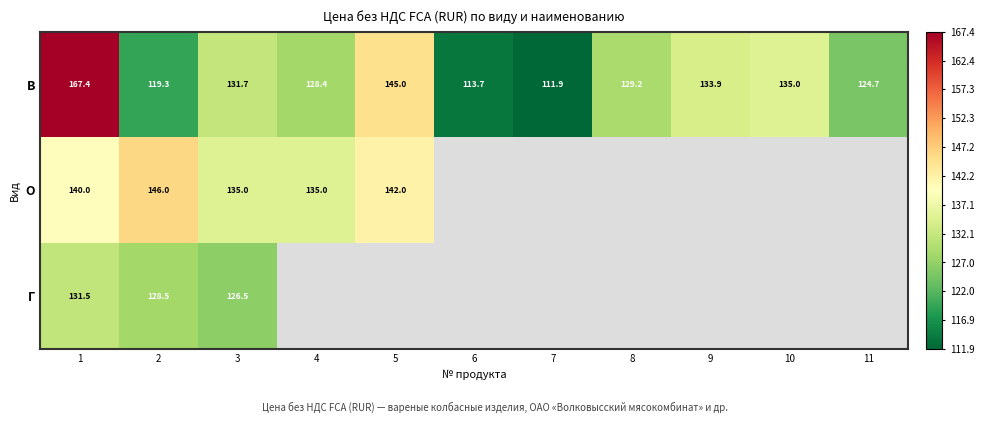

Is the value of В at 11 greater than the value of Г at 1?

No